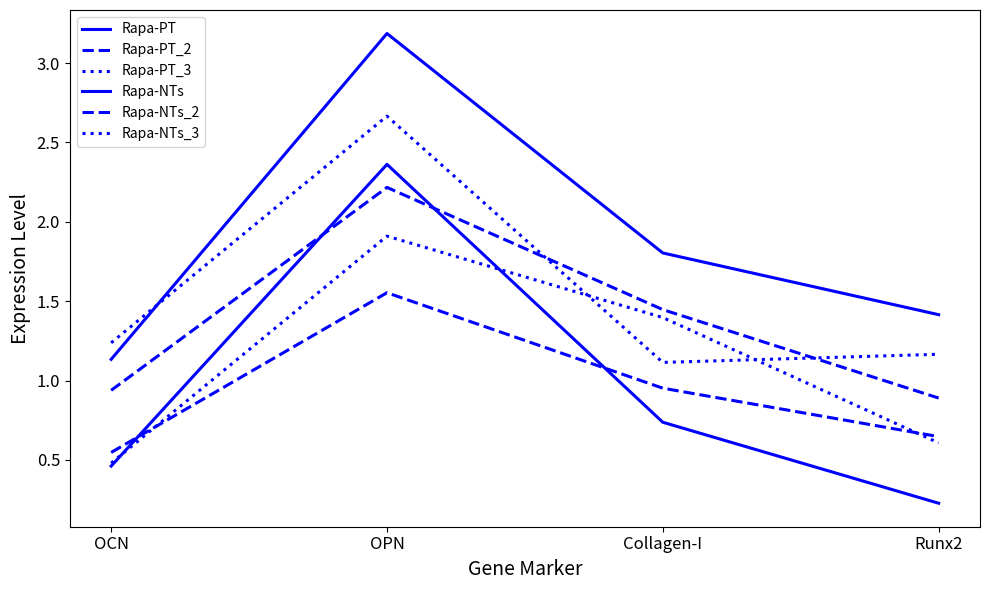

Does the chart have visible grid lines?

No